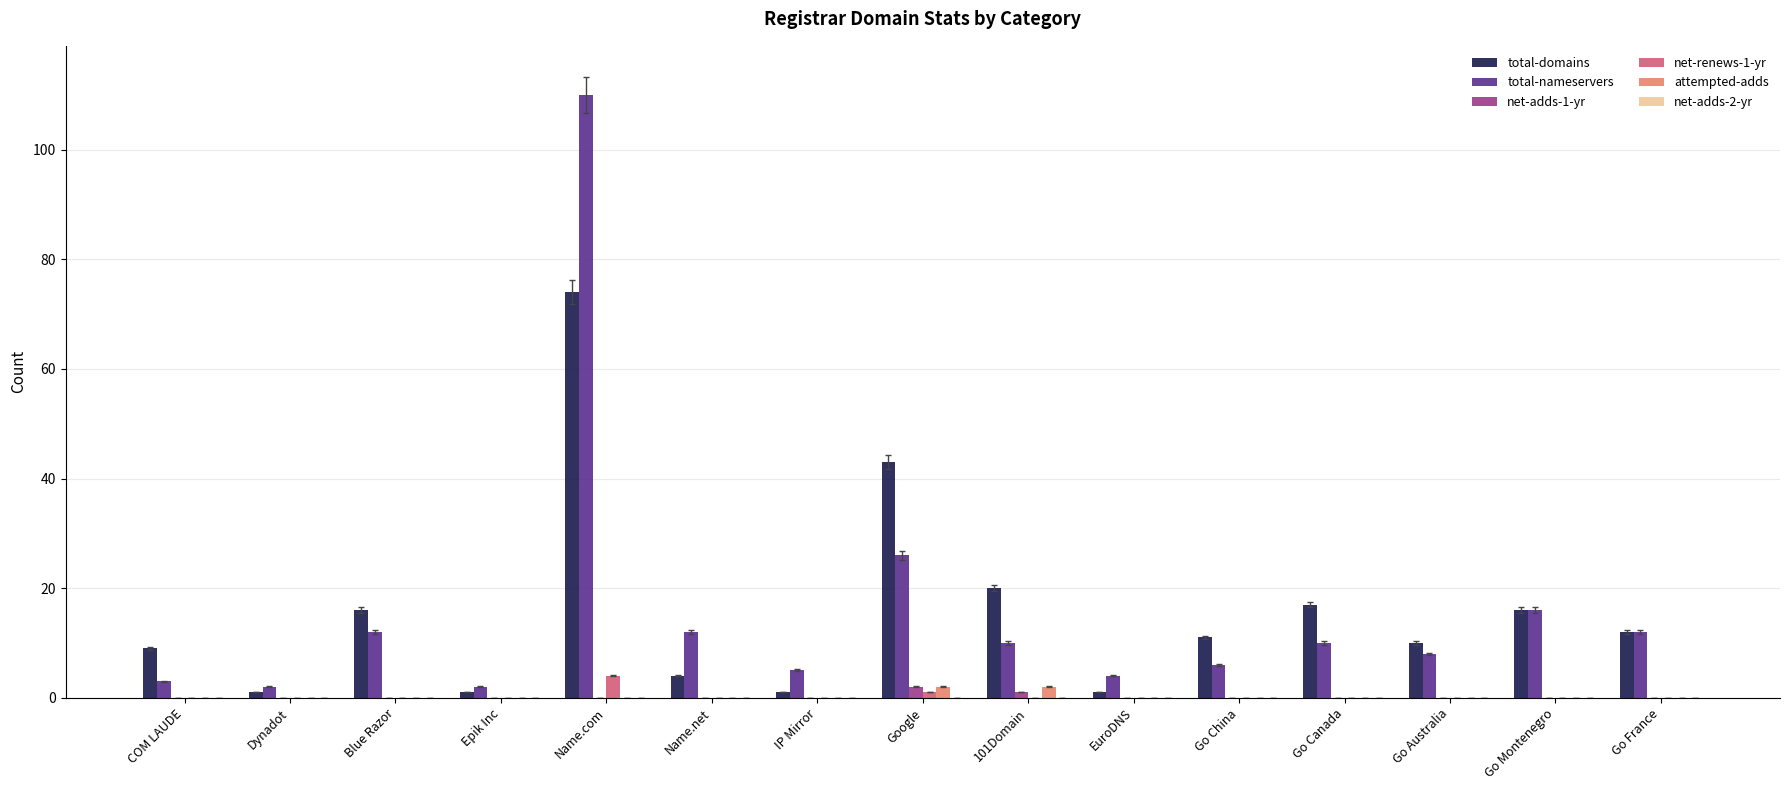

At which category is the sum across all series the highest?

Name.com